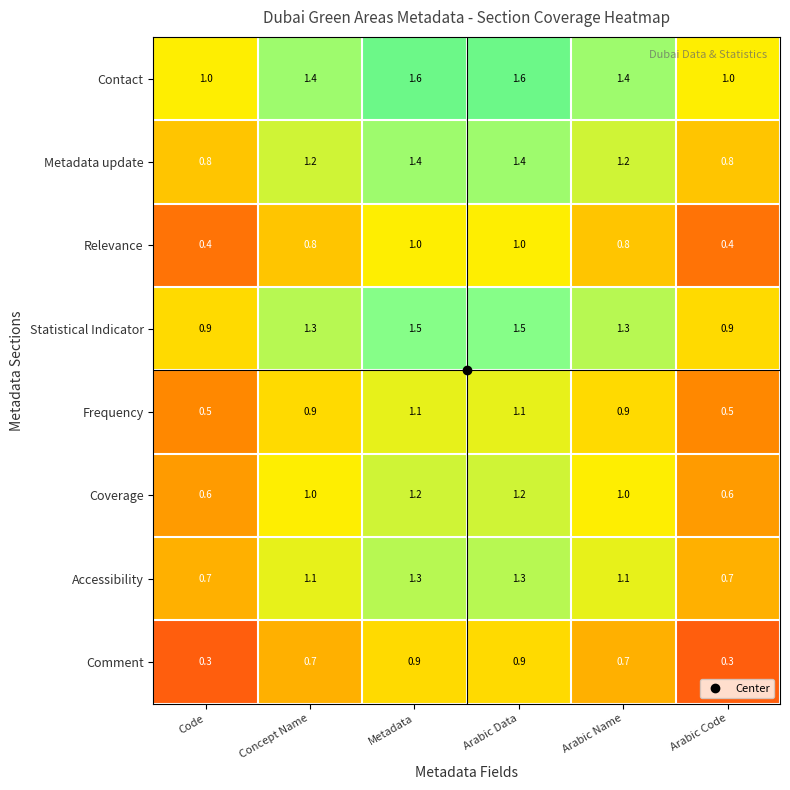

What is the sum of all Statistical Indicator values?

7.4